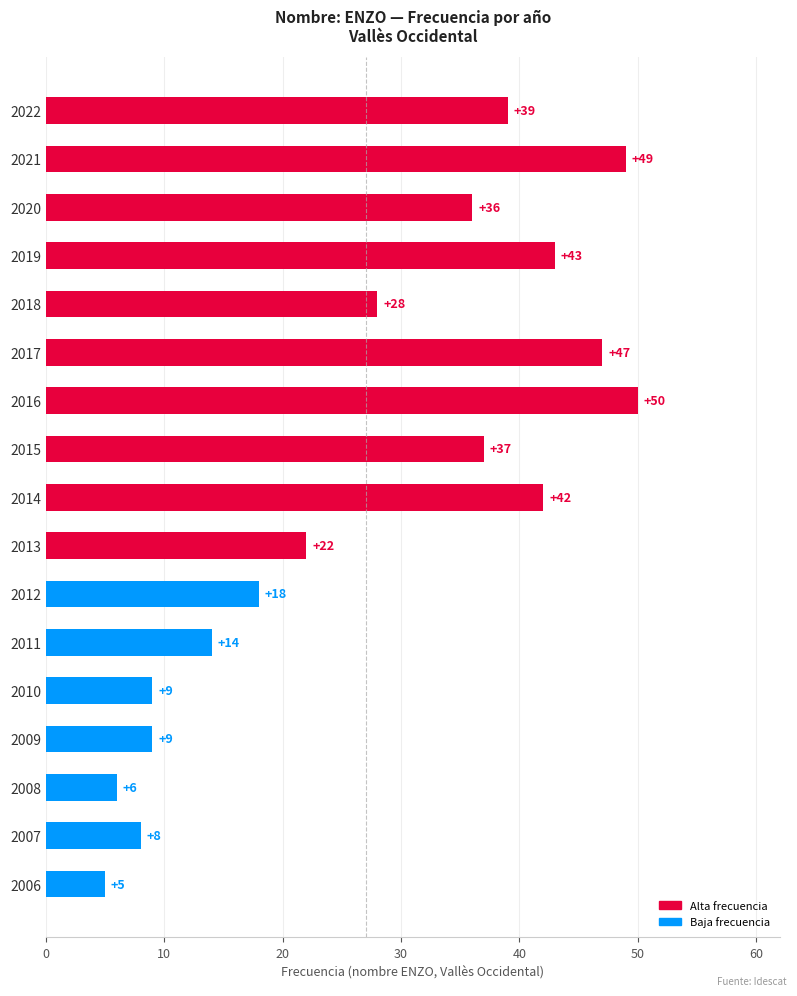

How many data points are less than 28?

8